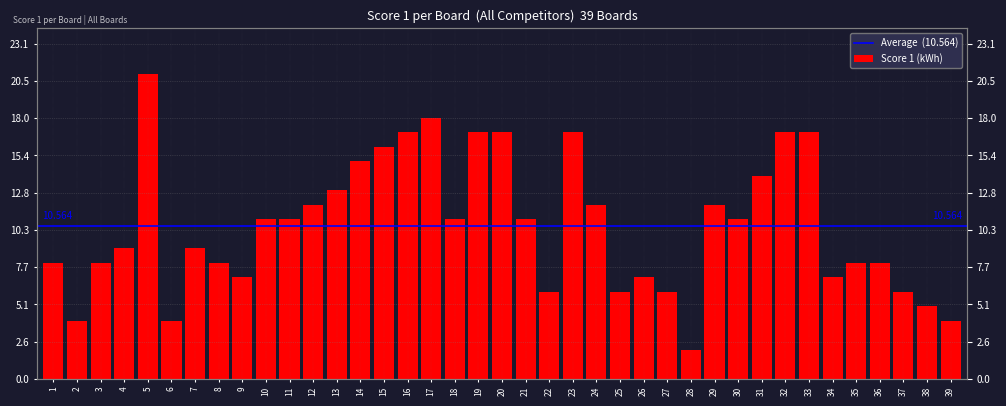

What is the ratio of the value at 30 to the value at 33?

0.6